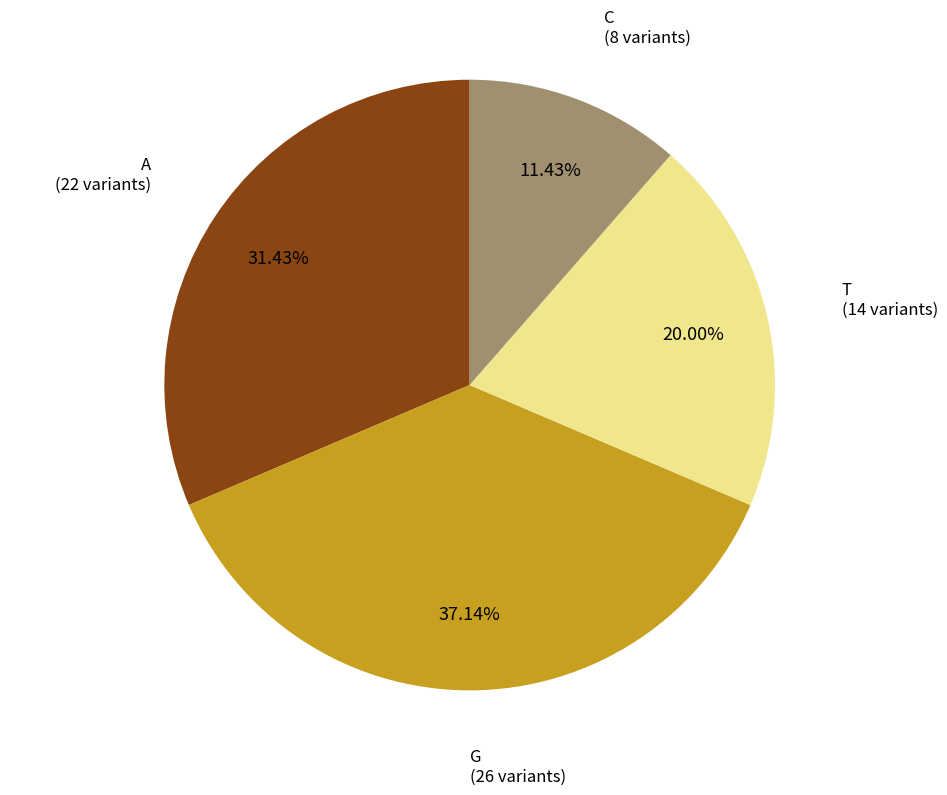

How many slices are in this pie chart?

4